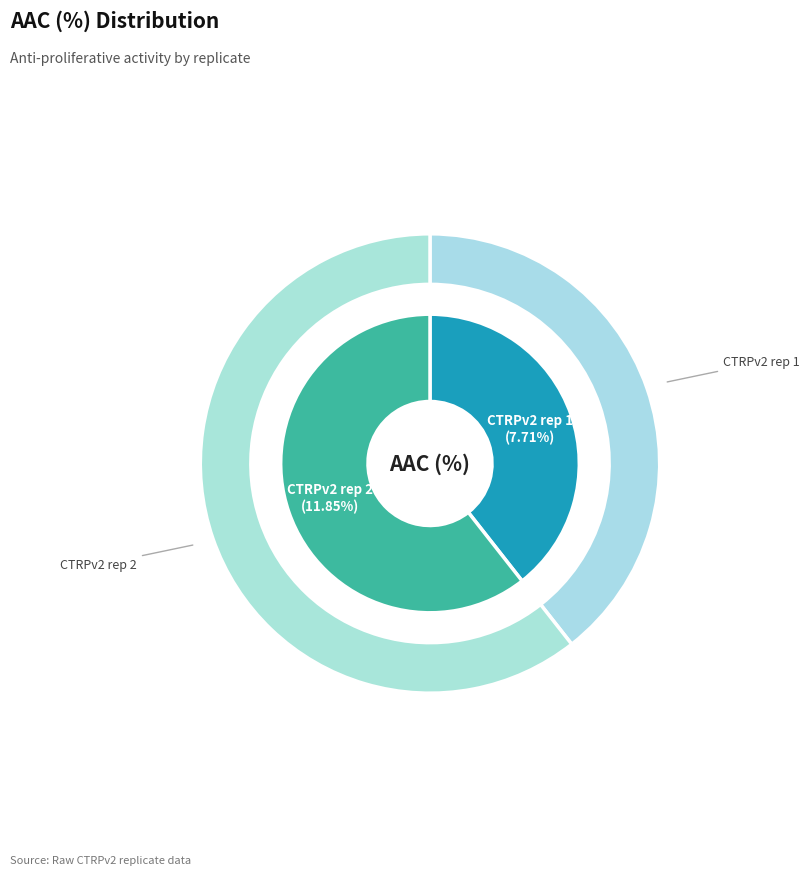

Which slice is the largest?

CTRPv2 rep 2